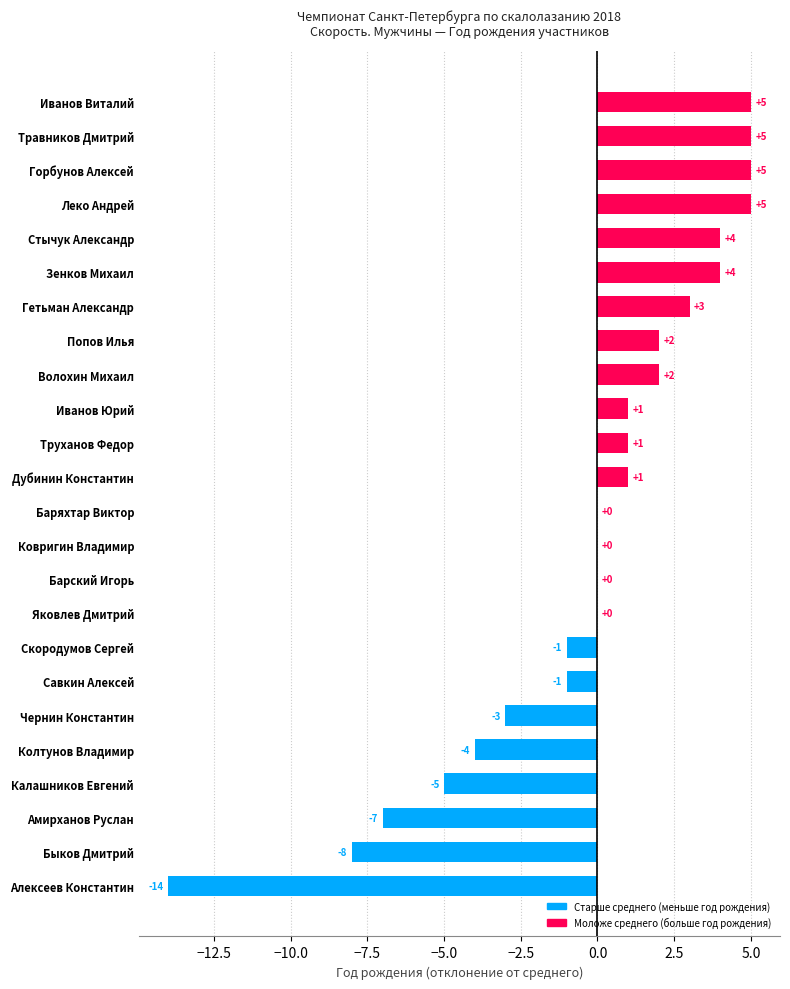

What is the sum of the values at Амирханов Руслан and Чернин Константин?

-10